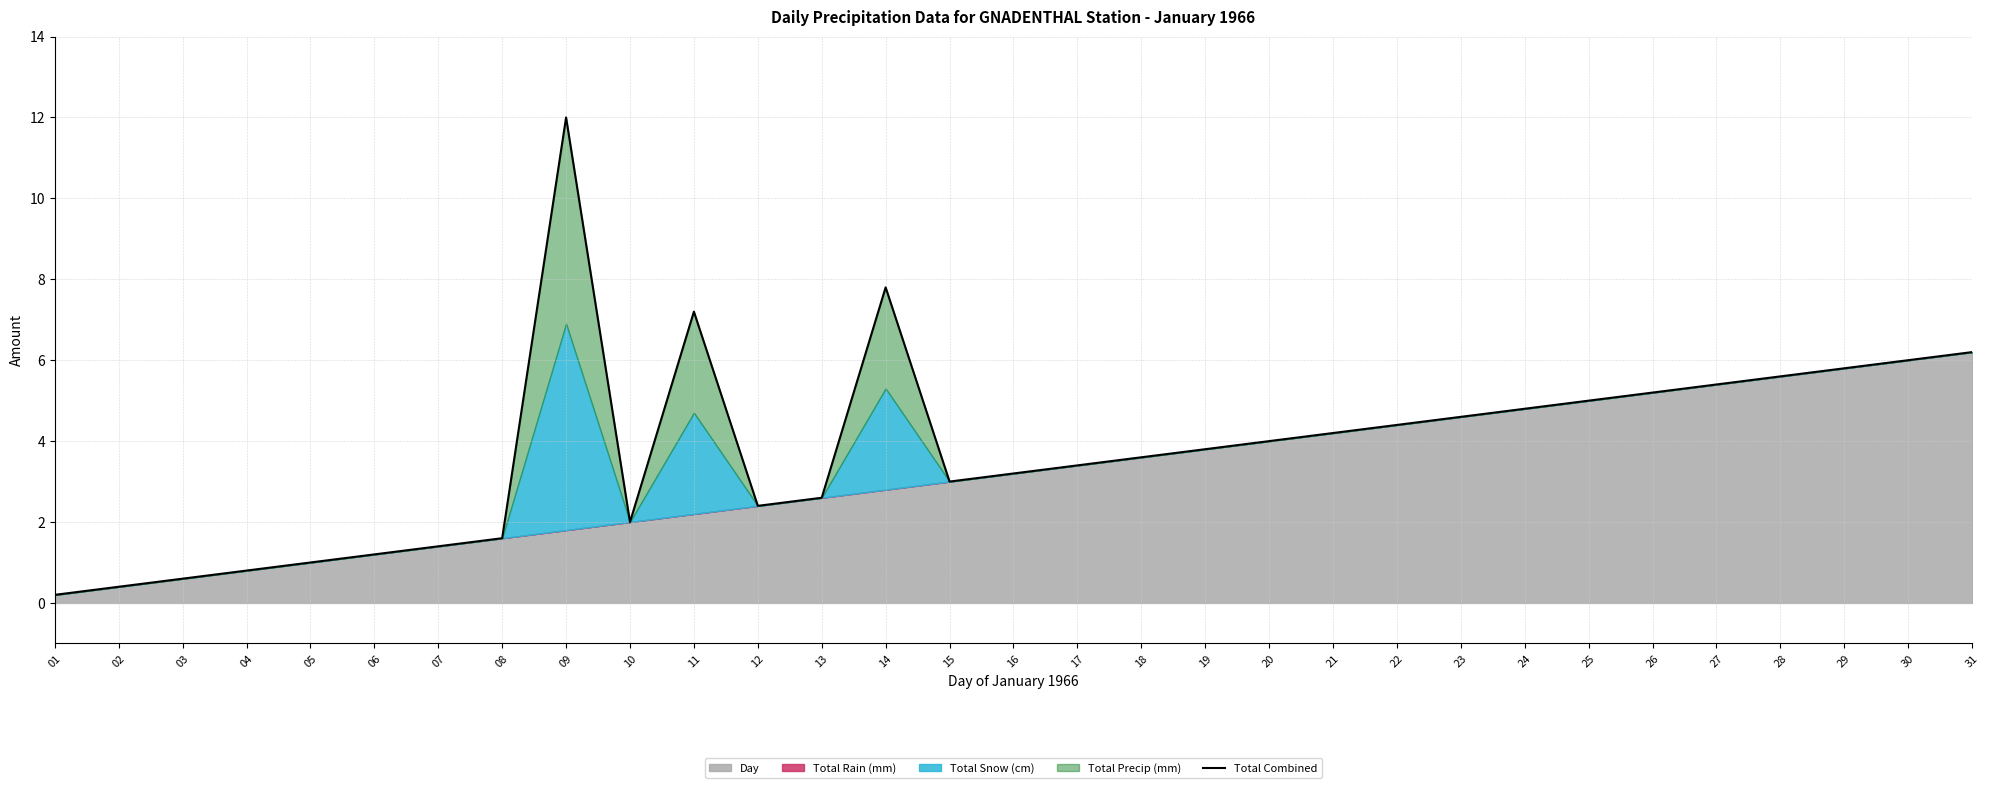

At which category does the data reach its first local peak?

09